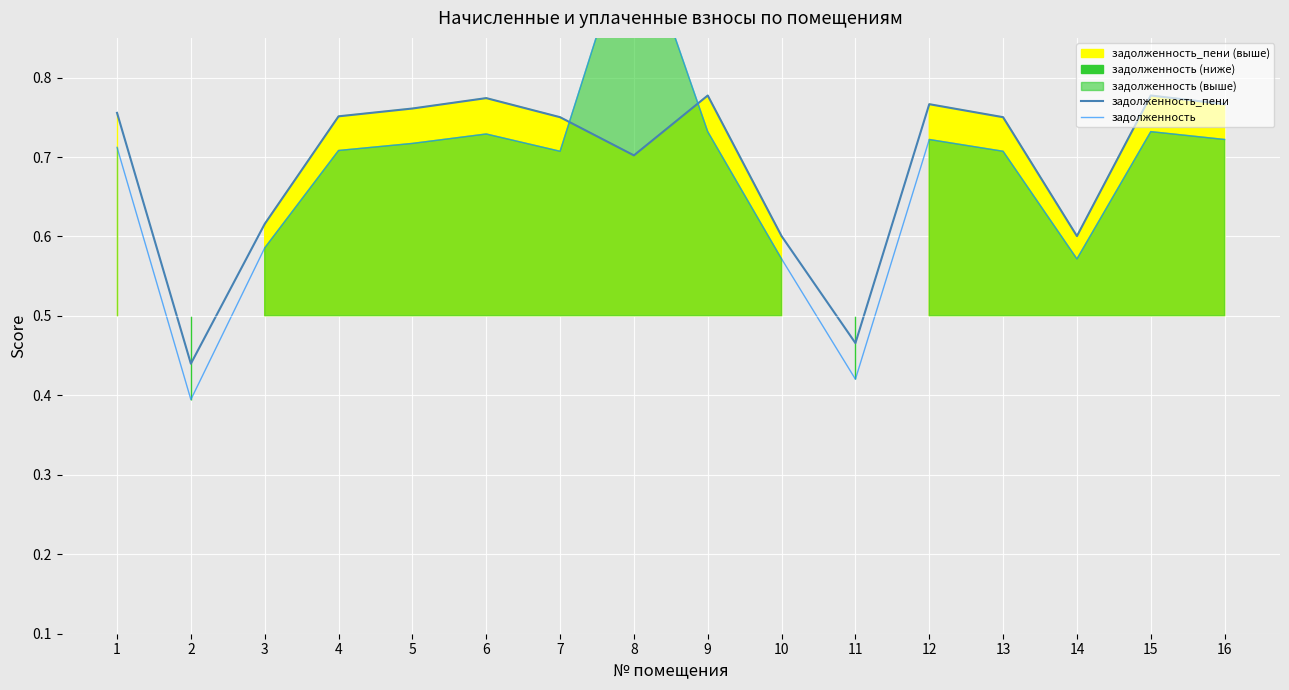

Reading left to right, transcribe all the data shown in this chart.

задолженность_пени: 1=0.8	2=0.4	3=0.6	4=0.8	5=0.8	6=0.8	7=0.8	8=0.7	9=0.8	10=0.6	11=0.5	12=0.8	13=0.8	14=0.6	15=0.8	16=0.8
задолженность: 1=0.7	2=0.4	3=0.6	4=0.7	5=0.7	6=0.7	7=0.7	8=1.0	9=0.7	10=0.6	11=0.4	12=0.7	13=0.7	14=0.6	15=0.7	16=0.7